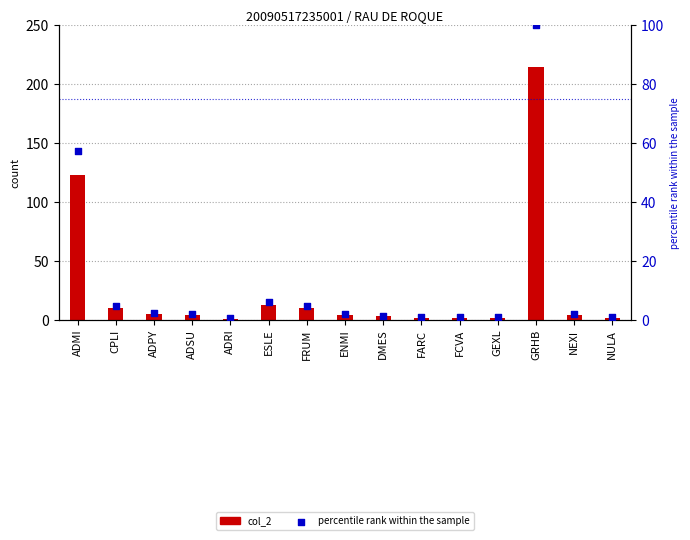

Which series has the largest Y range (max minus min)?

col_2